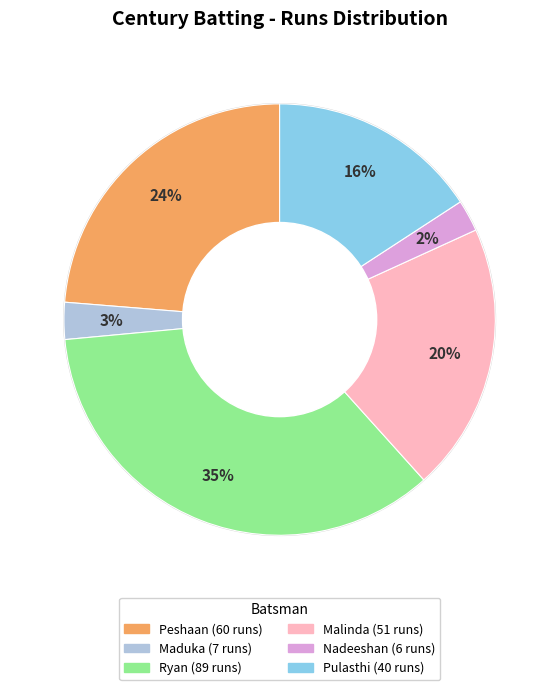

How many slices are in this pie chart?

6